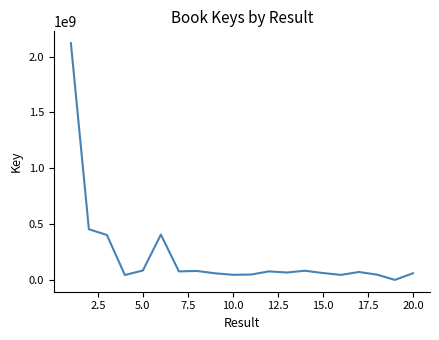

What is the difference between the maximum and minimum values?

2117916569